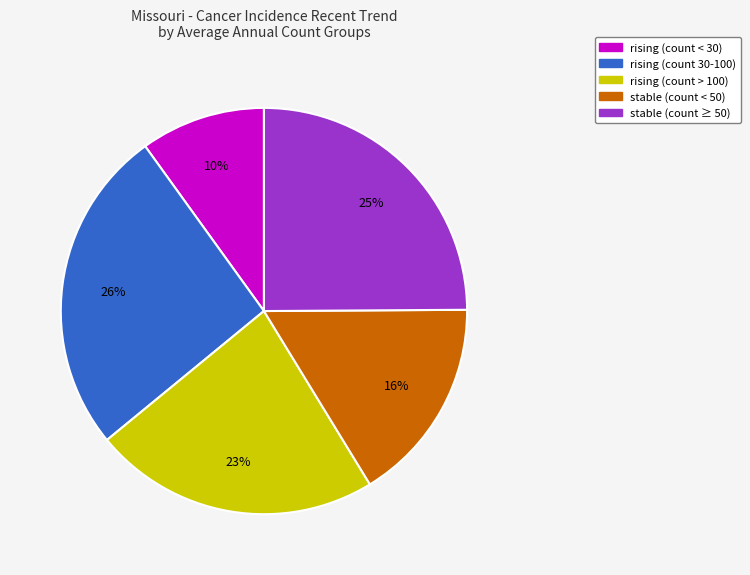

Is there a majority slice in this chart?

No